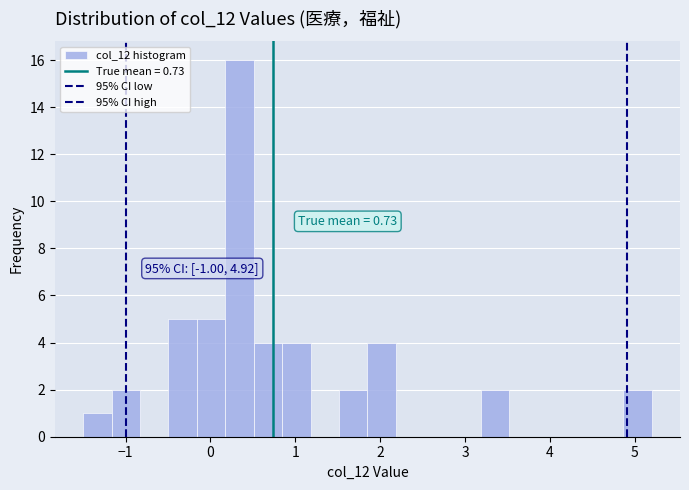

Read against the x-axis, roughly where is the centre of the tallest bar?

0.3